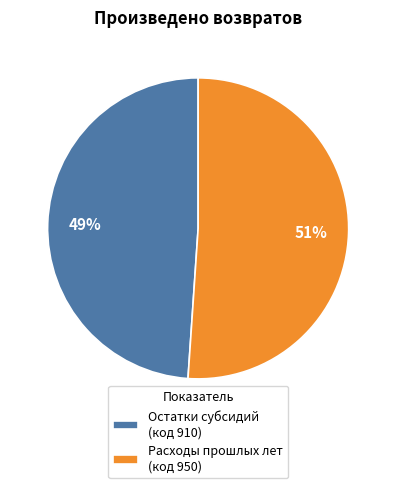

To the nearest percent, what portion does Остатки субсидий (код 910) represent?

49%